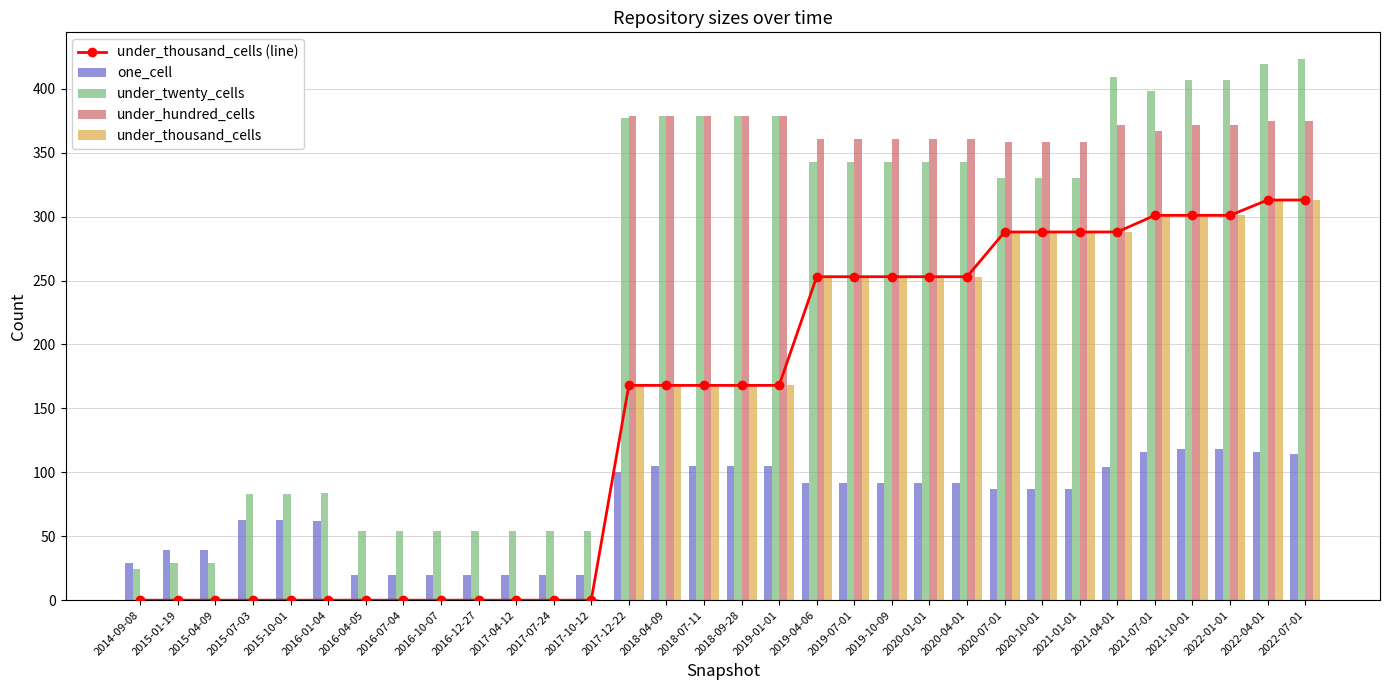

Which category has the highest value in the under_thousand_cells (line) series?

2022-04-01